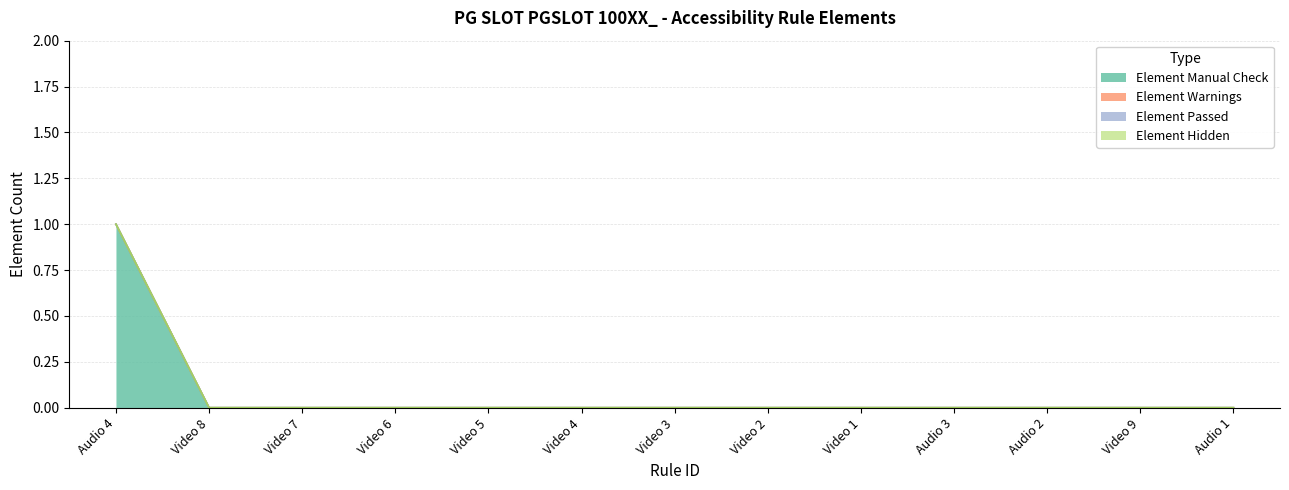

At which label does Element Passed reach its peak?

Audio 4